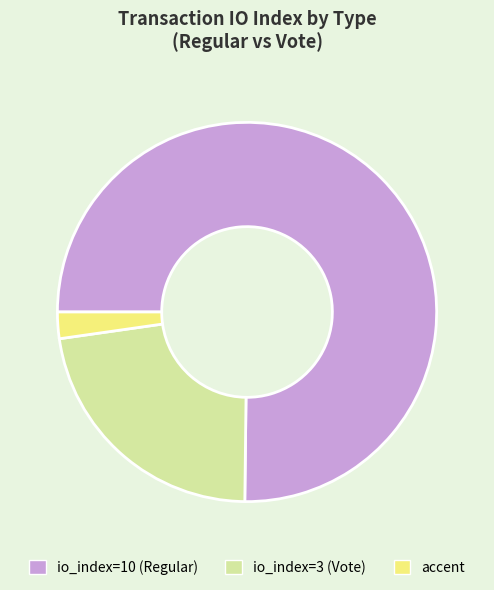

Combined, do io_index=10 (Regular) and io_index=3 (Vote) account for over 50%?

Yes